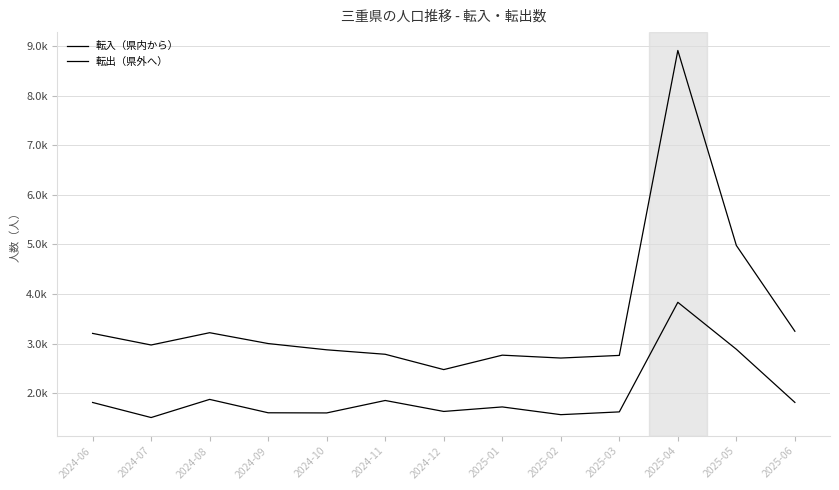

List the series in order of their overall mean, highest first.

転出（県外へ）, 転入（県内から）